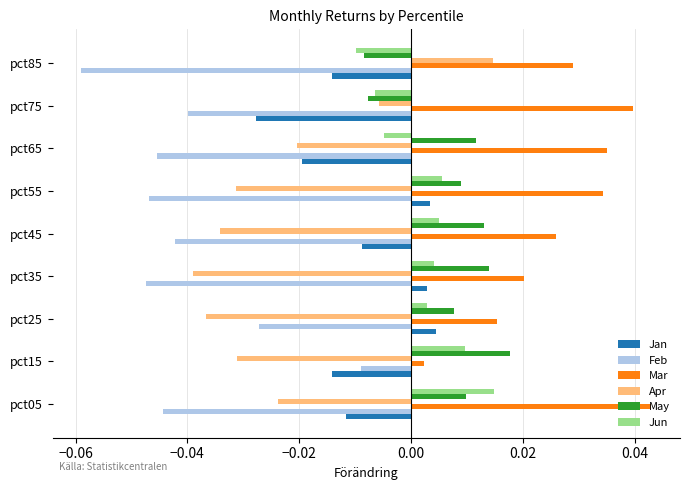

How many May values are between 0 and 1?

7